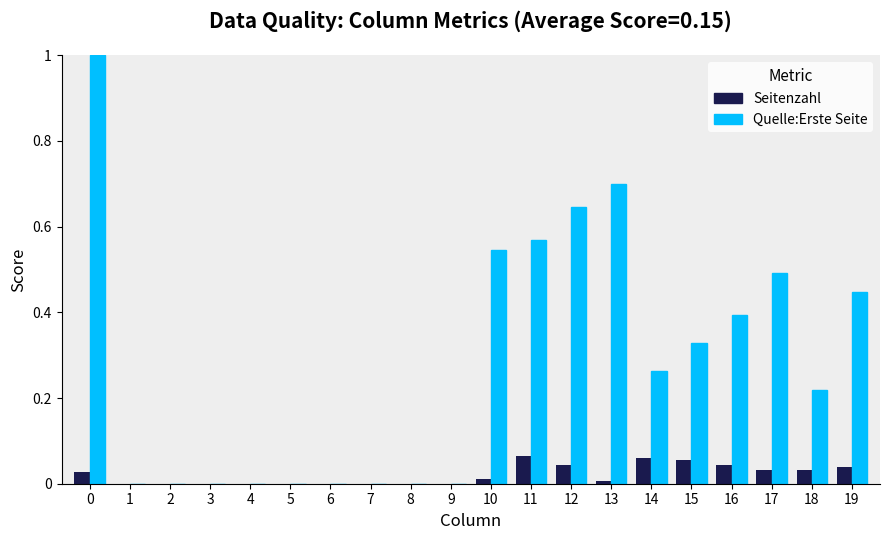

Is it true that Seitenzahl equals 0.0 at 5?

True